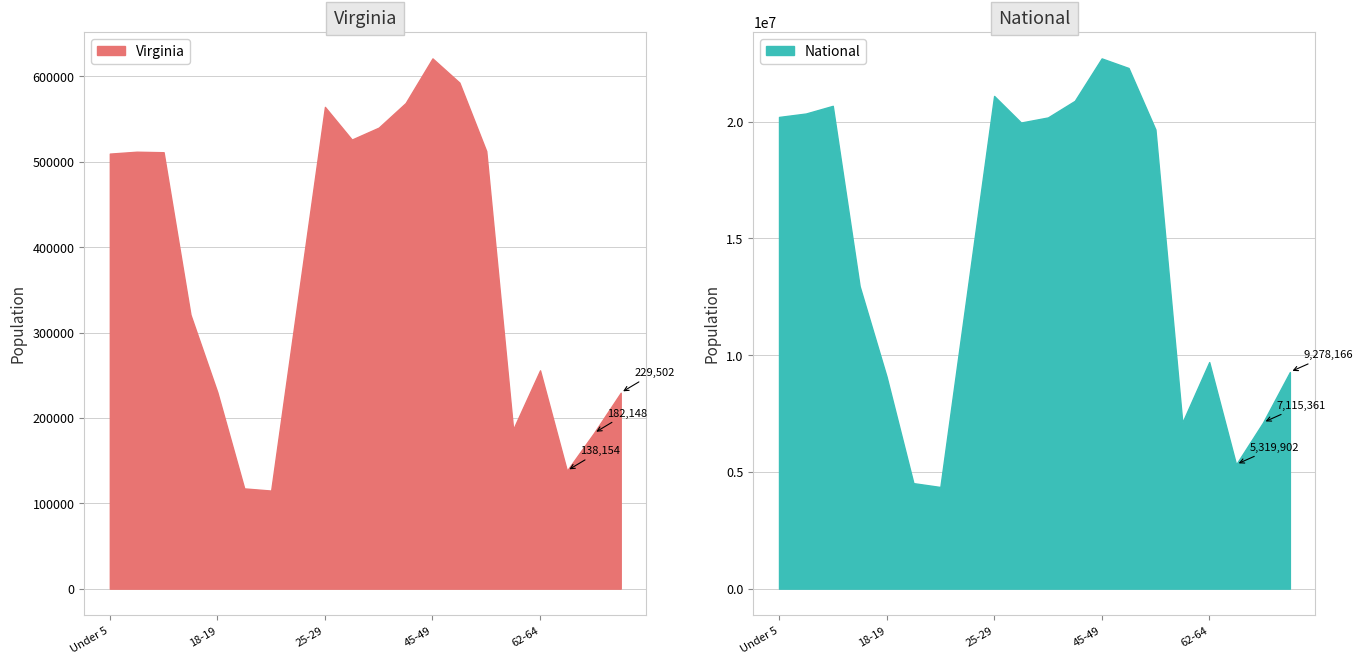

What is the value of the Virginia point at the 5th from the left?

230008